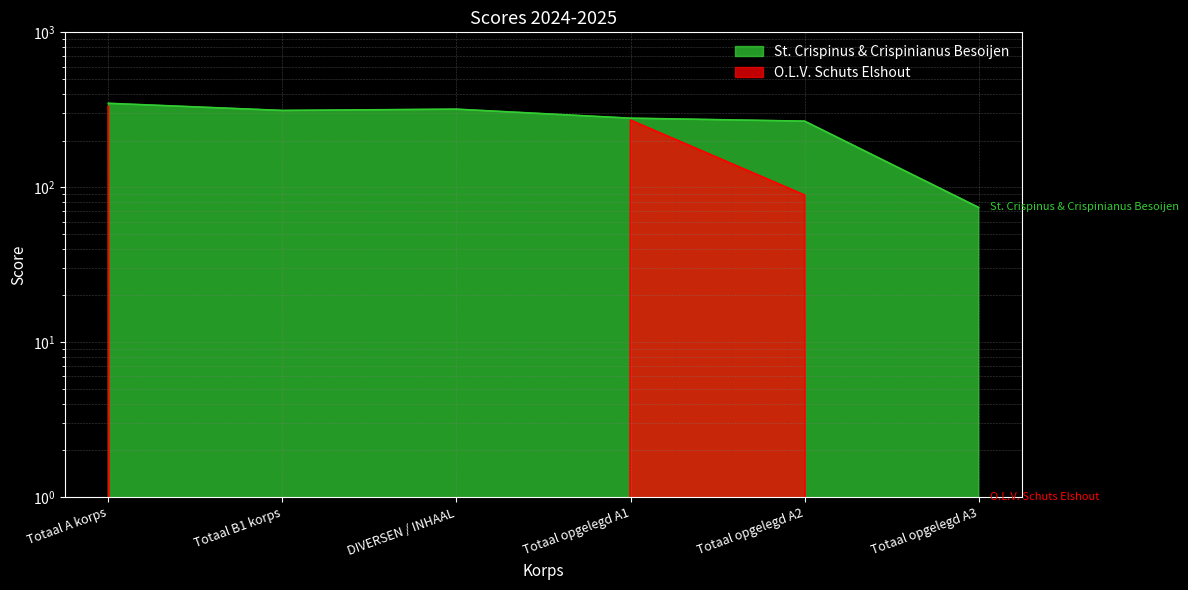

At which category does O.L.V. Schuts Elshout reach its first local peak?

Totaal opgelegd A1